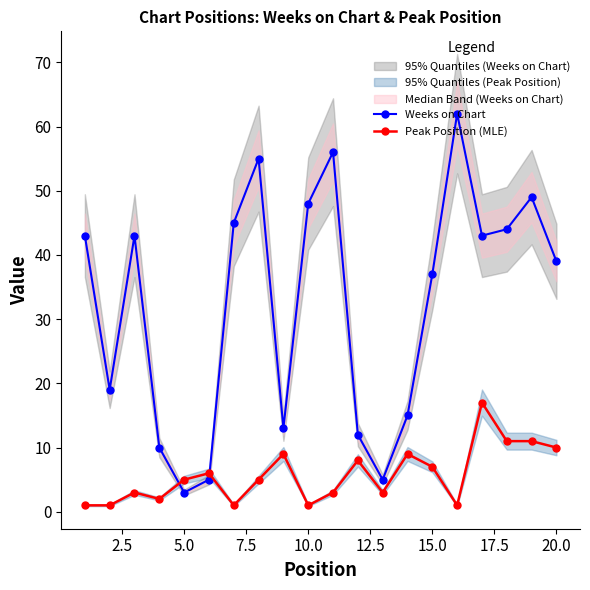

What is the sum of all Peak Position (MLE) values?

114